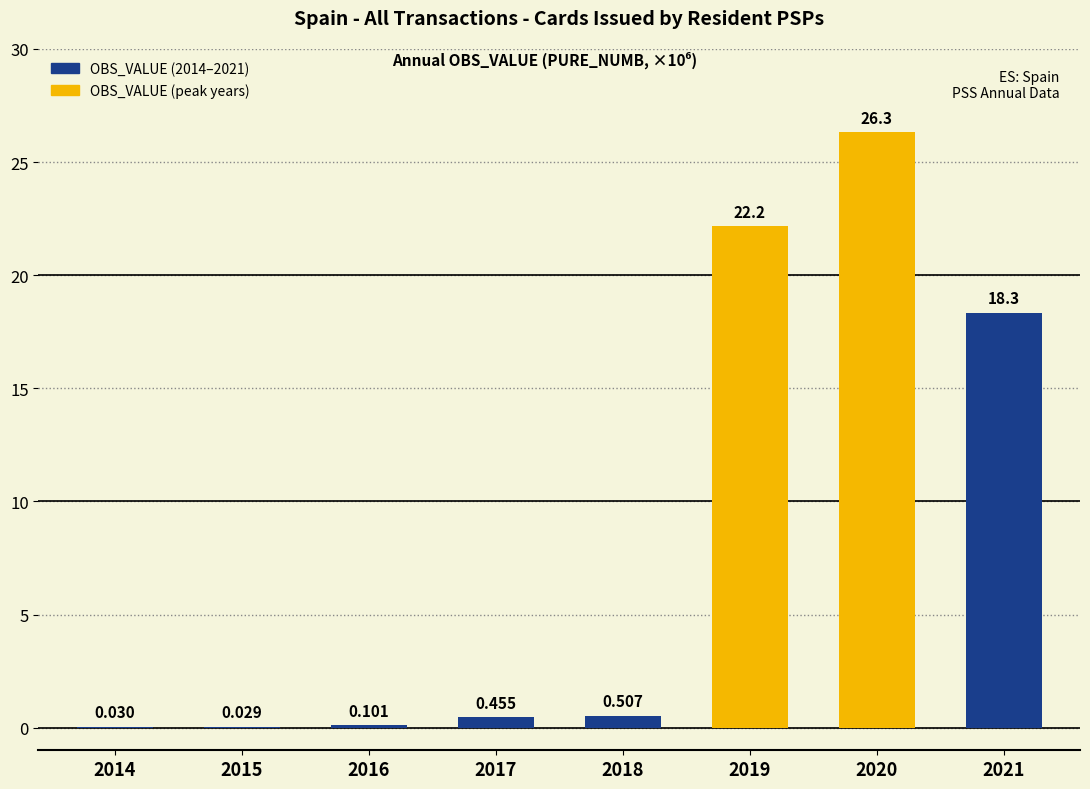

Are the bars horizontal?

No